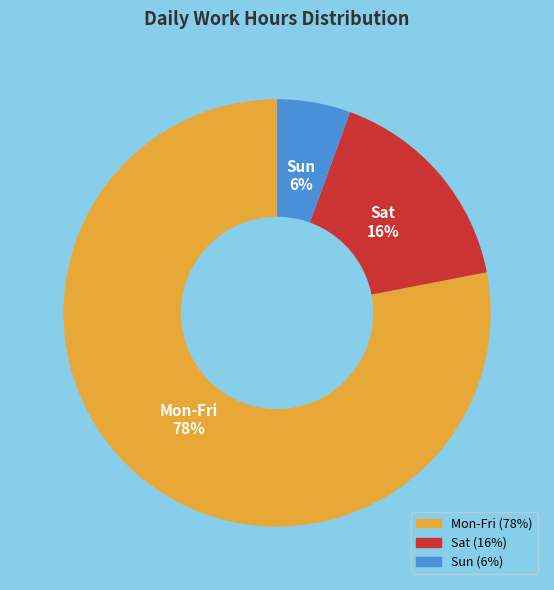

Is there any slice that represents more than half of the pie?

Yes